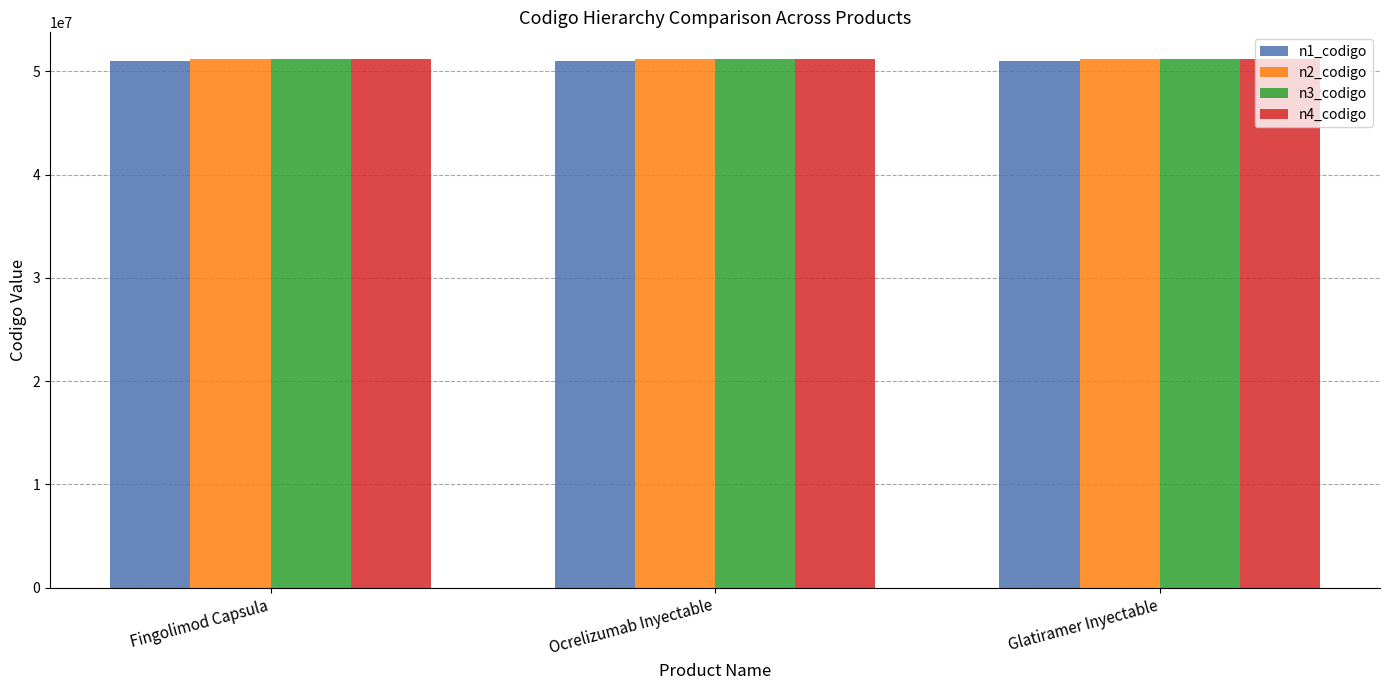

Reading left to right, extract all data points from this chart.

n1_codigo: 51000000	51000000	51000000
n2_codigo: 51200000	51200000	51200000
n3_codigo: 51201900	51201900	51201900
n4_codigo: 51201901	51201901	51201901